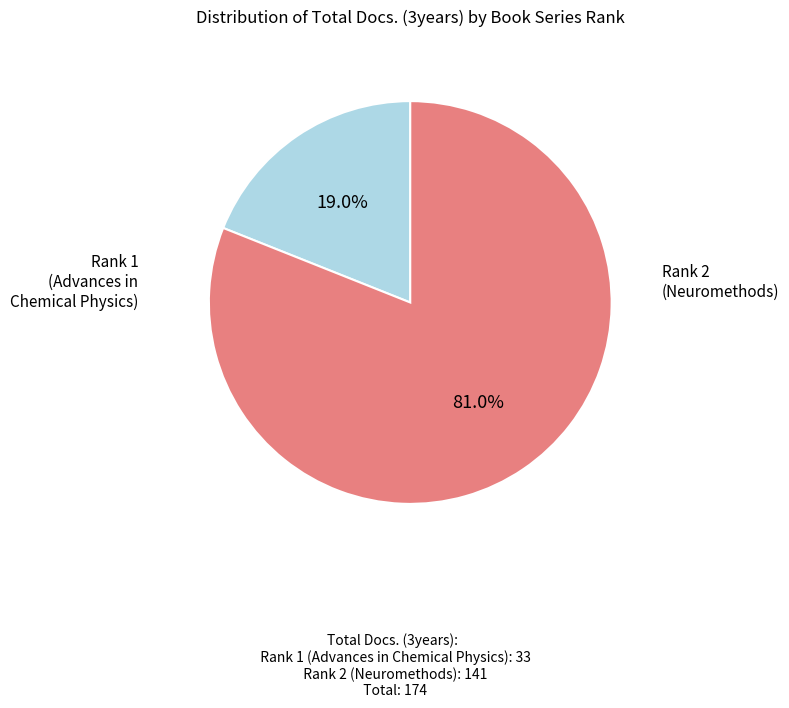

Is there a majority slice in this chart?

Yes